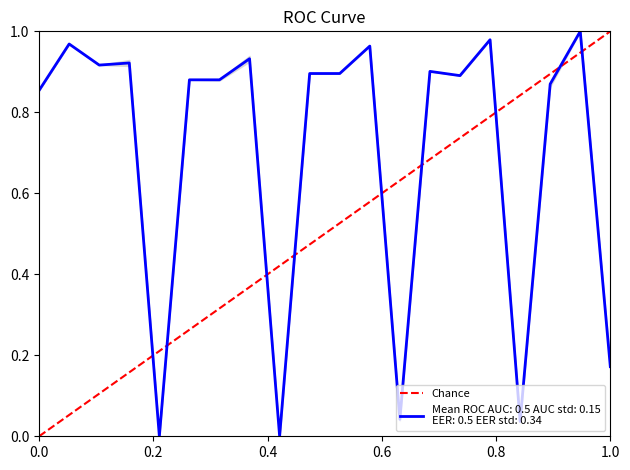

Is this an area chart (filled region under the line)?

No